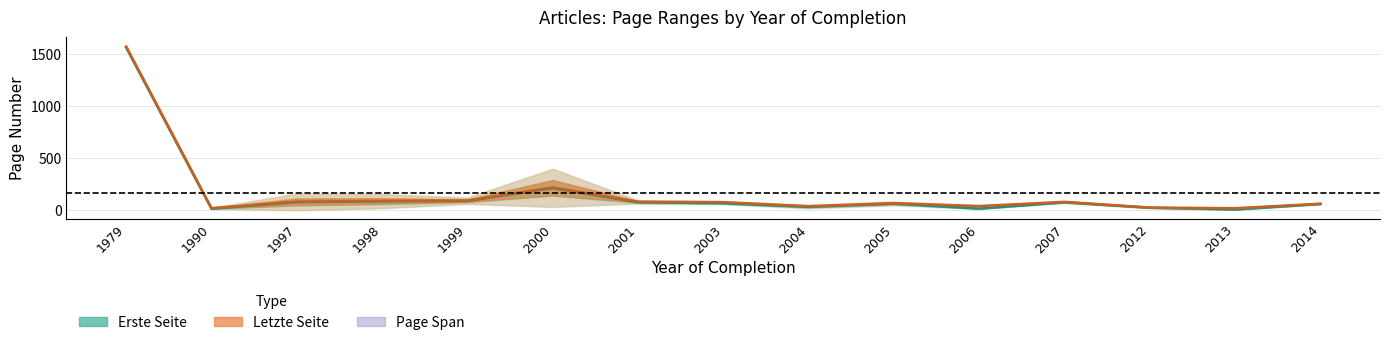

How many values in the Letzte Seite (mean) series are below 71?

7